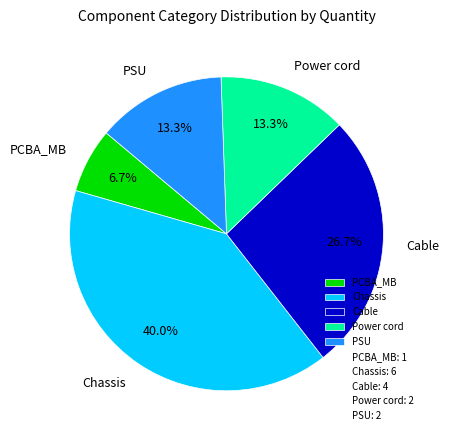

True or false: PCBA_MB accounts for 7% of the total.

True